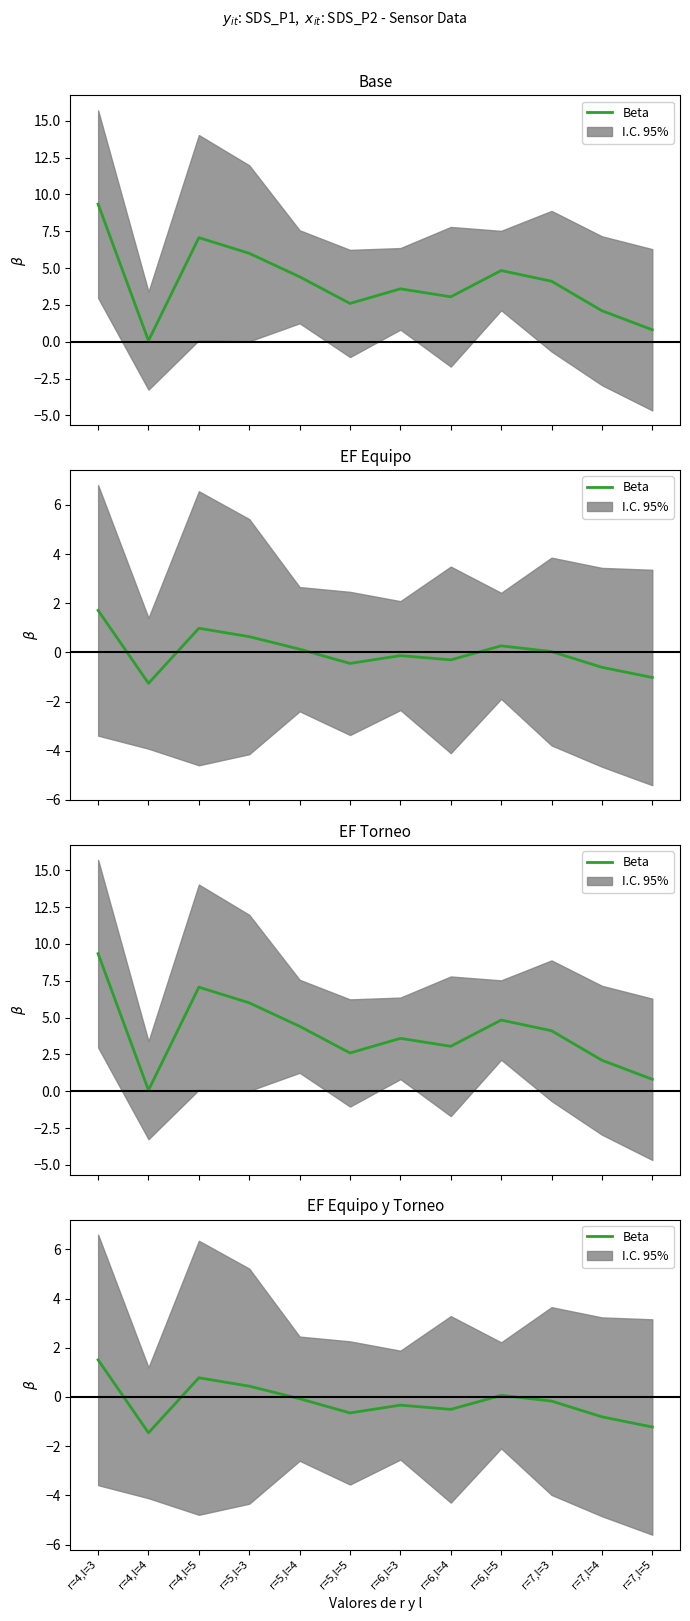

Between r=4,l=5 and r=4,l=3, which is larger?

r=4,l=3